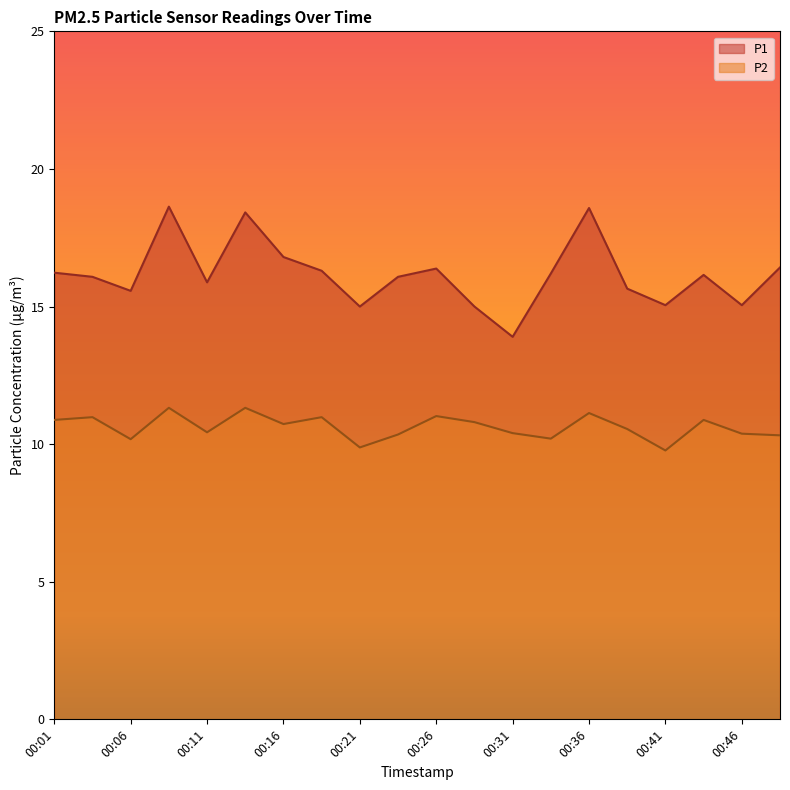

True or false: P2 has more than 0 interior local peaks.

True